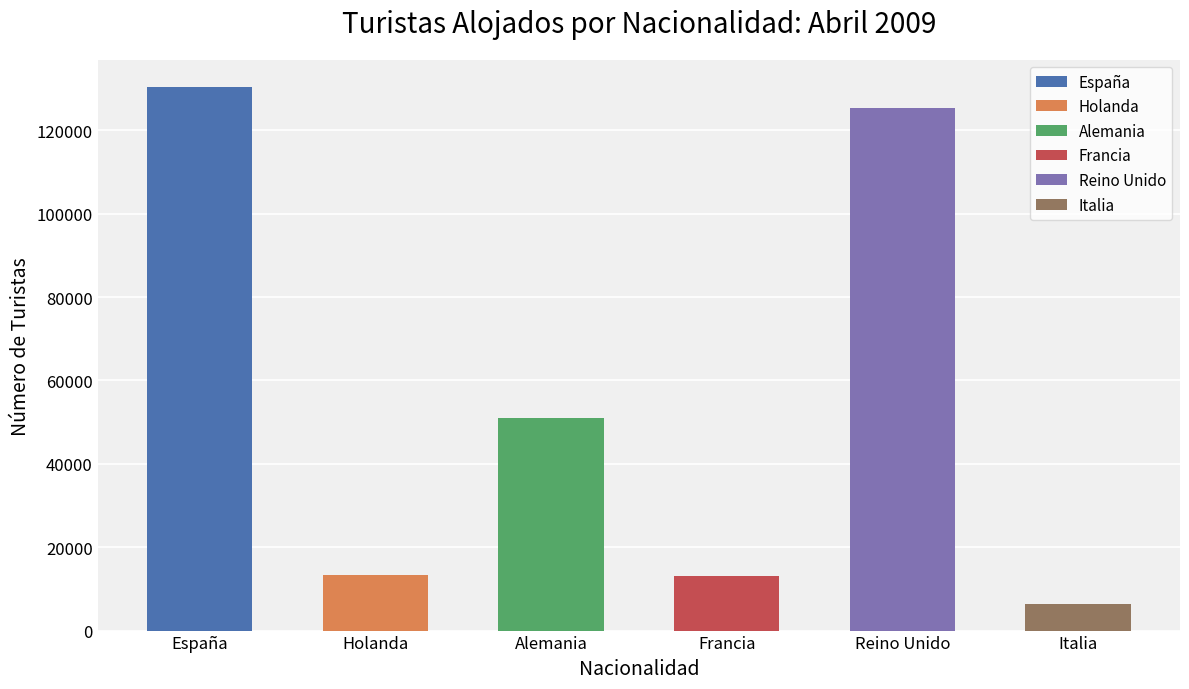

What is the value of the 6th bar from the left?

6312